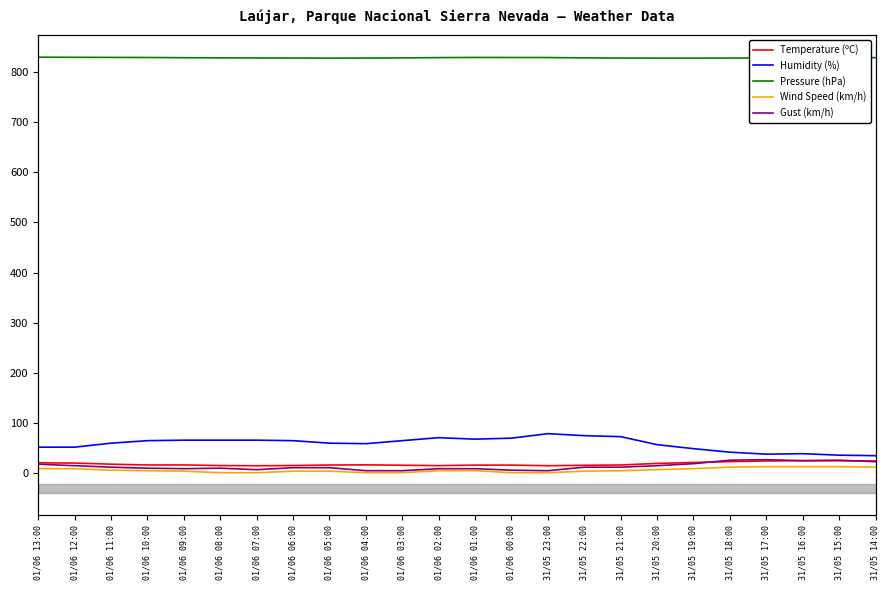

In Gust (km/h), how many points are lower than both neighbors (excluding endpoints)?

4